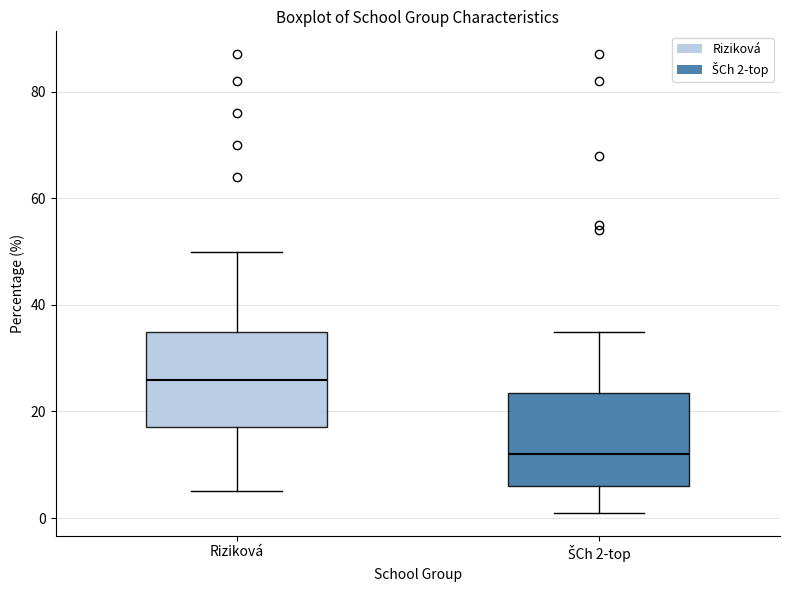

Where does the median line of the box for Riziková sit on the y-axis? The values are not printed on the chart, so give them approximately, as read against the axis.

26